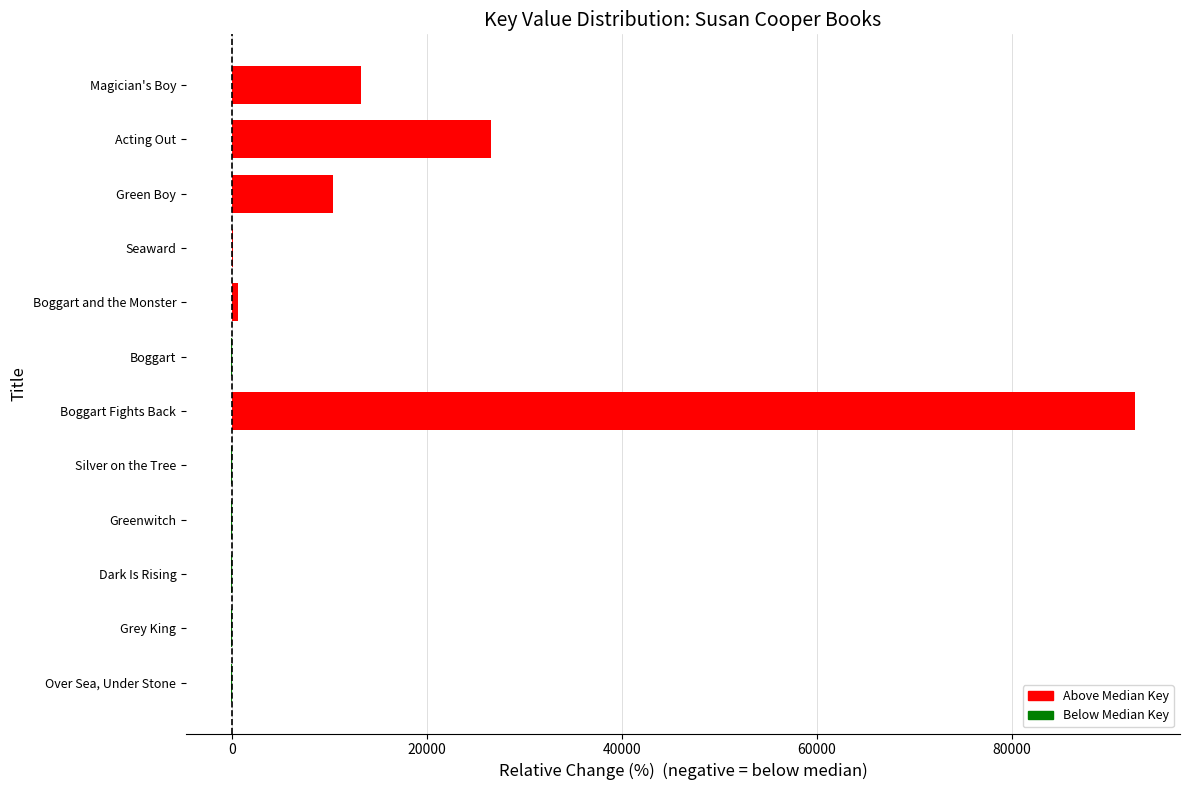

What is the sum of all values?

142919.0